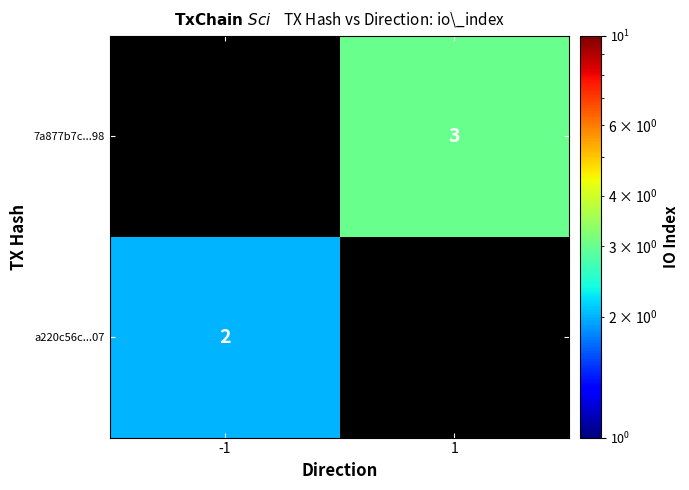

The a220c56c...07 series shows 1 at -1. True or false?

False